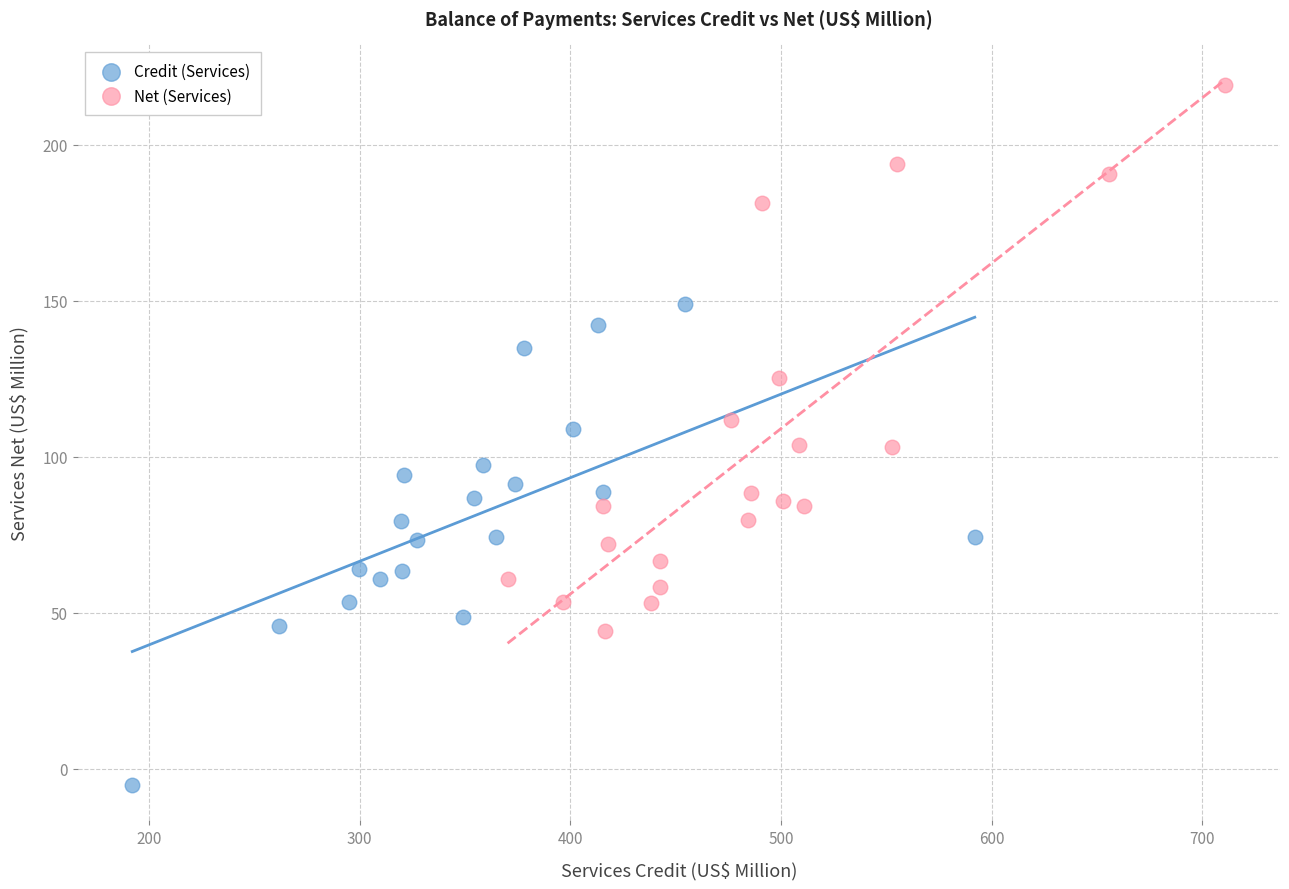

Which series reaches the maximum Y coordinate?

Net (Services)